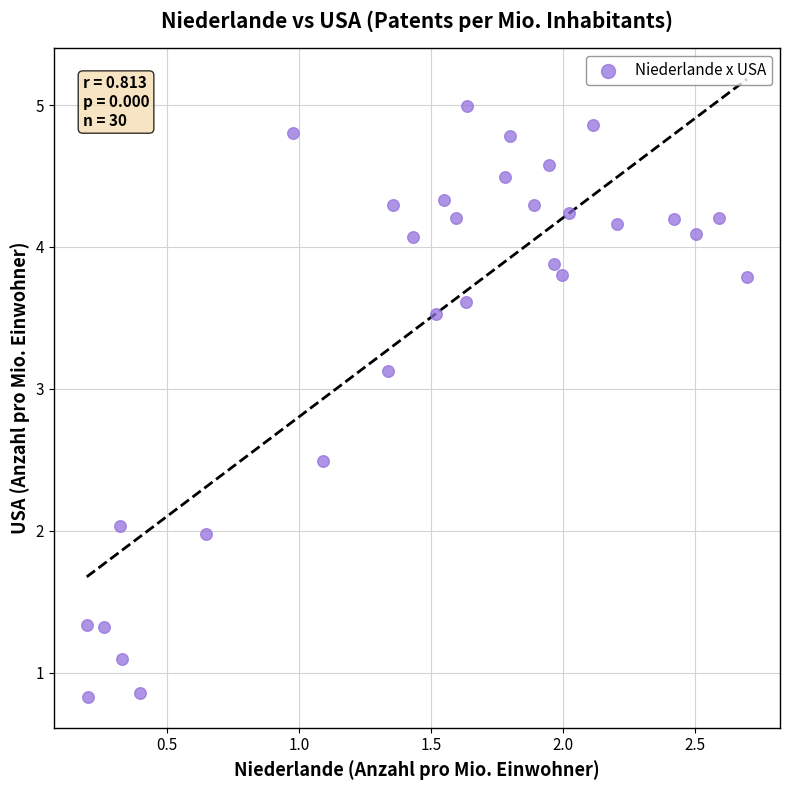

What is the range of X values (max minus min)?

2.5